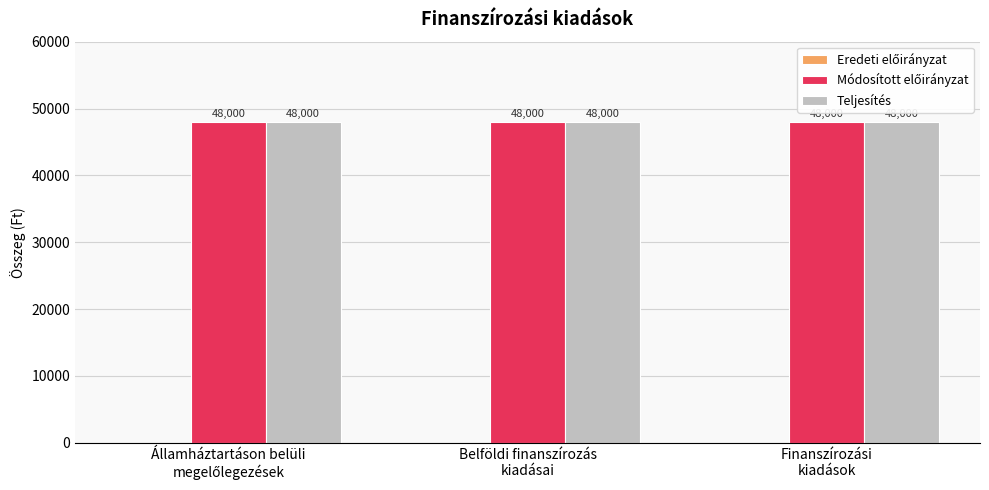

At which label is Eredeti előirányzat closest to 0?

Államháztartáson belüli
megelőlegezések